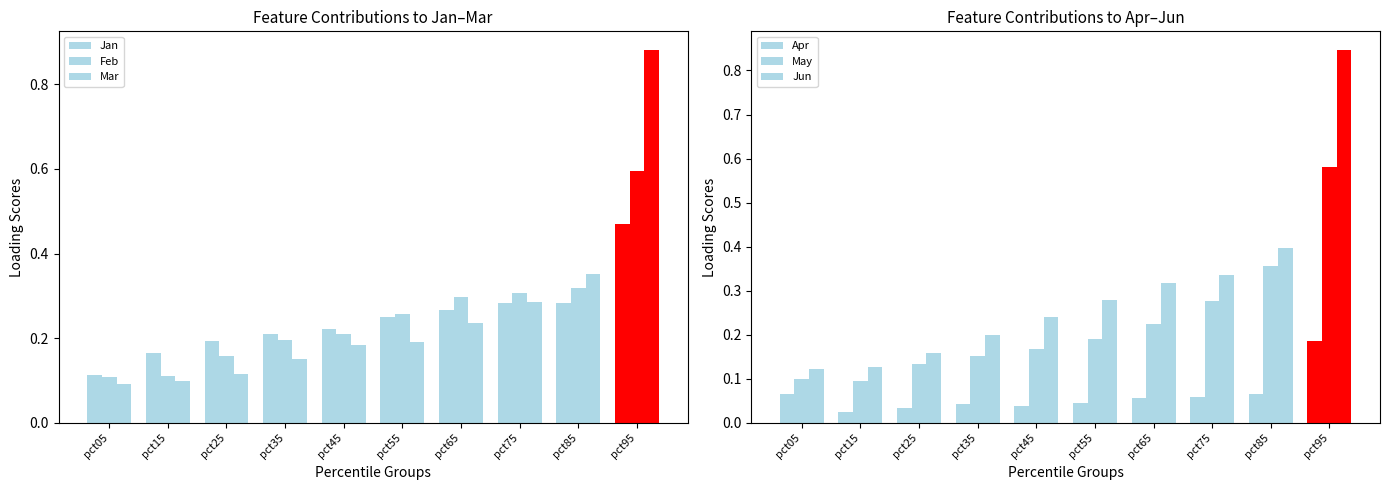

Are the bars grouped side by side (vs. stacked)?

Yes